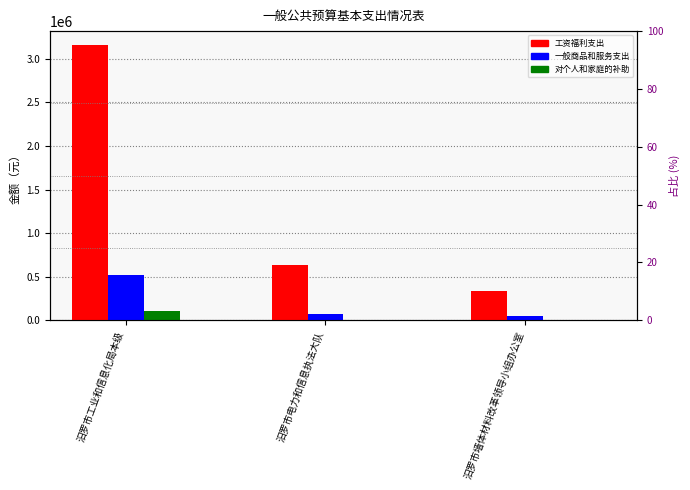

How many distinct data groups are displayed?

3